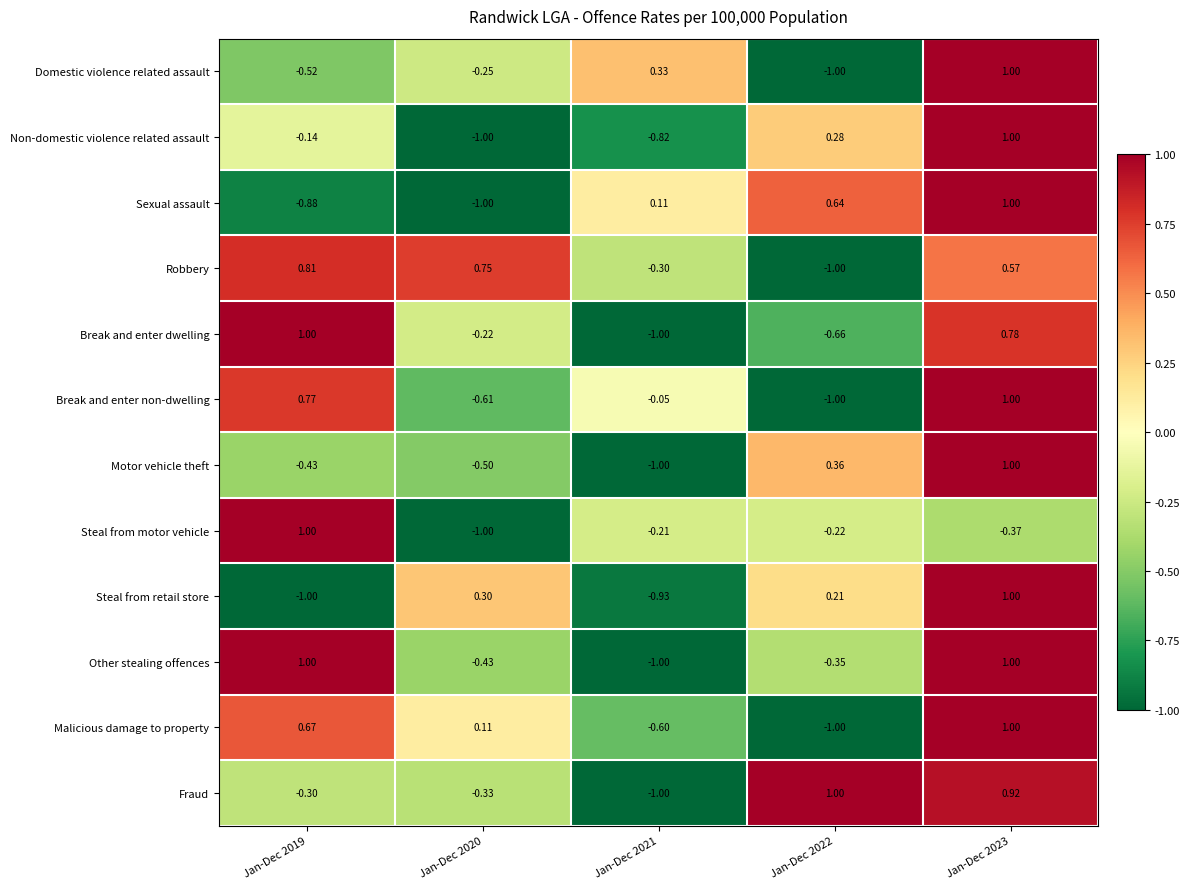

Which series changed the most between Jan-Dec 2019 and Jan-Dec 2023?

Steal from retail store